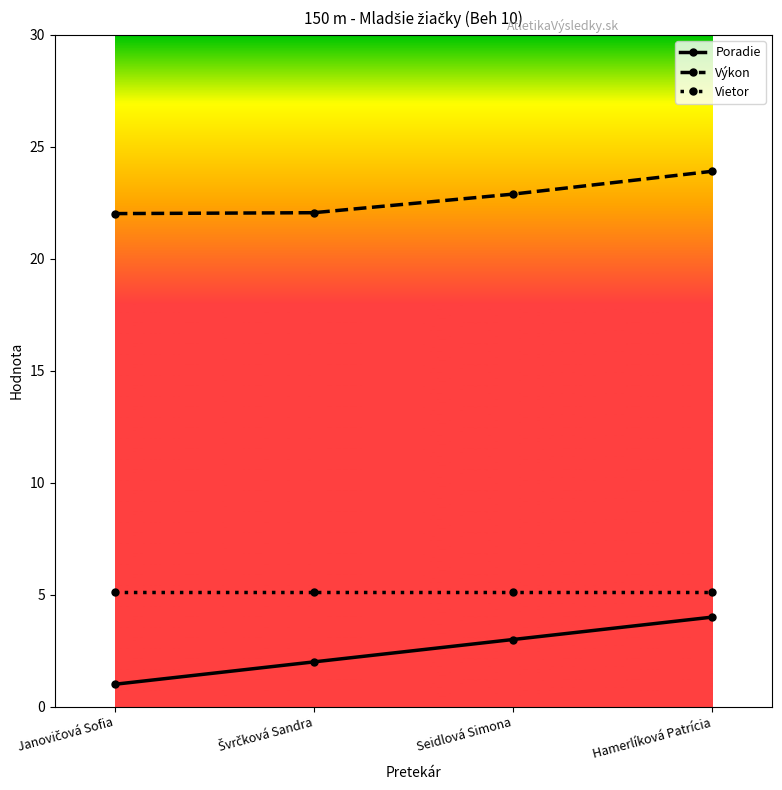

Which series has the largest total across all categories?

Výkon